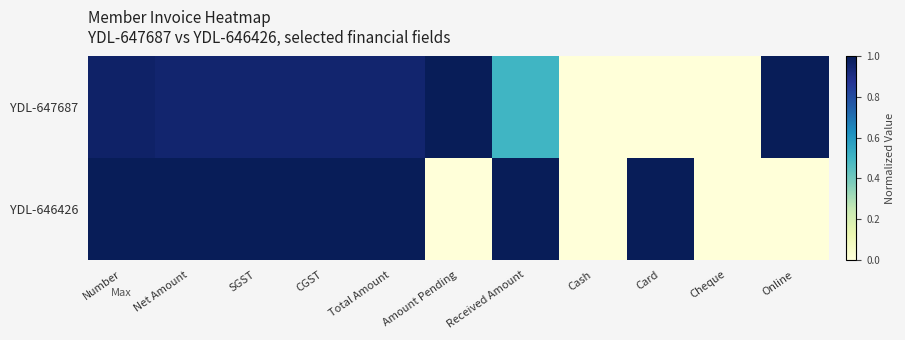

Which label corresponds to the smallest value in the chart?

Cash